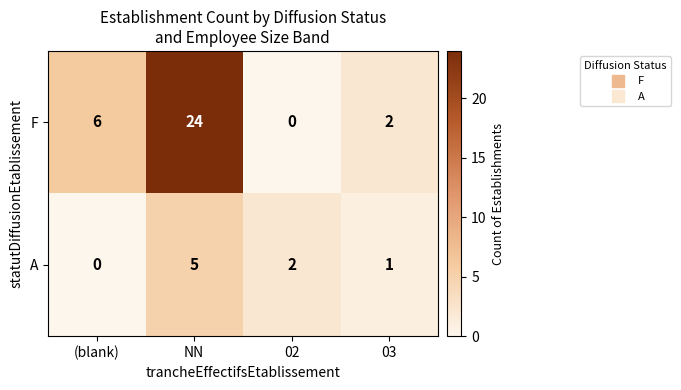

Reading left to right, transcribe all the data shown in this chart.

F: (blank)=6	NN=24	02=0	03=2
A: (blank)=0	NN=5	02=2	03=1